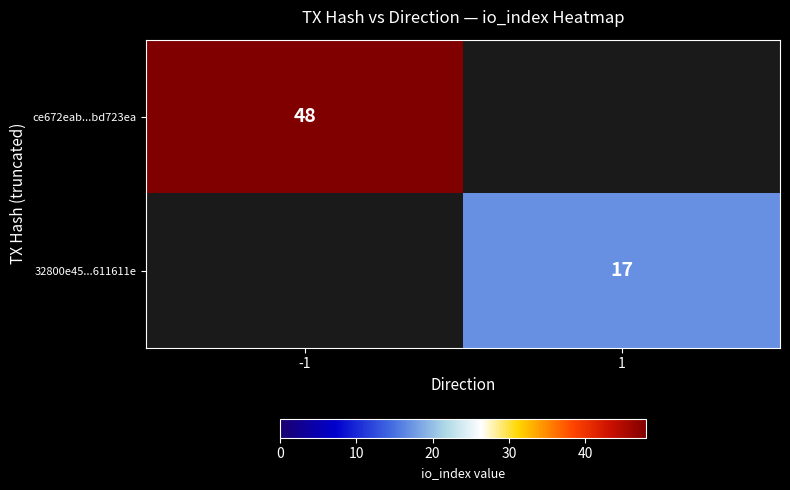

The value of ce672eab...bd723ea at -1 is 48. True or false?

True